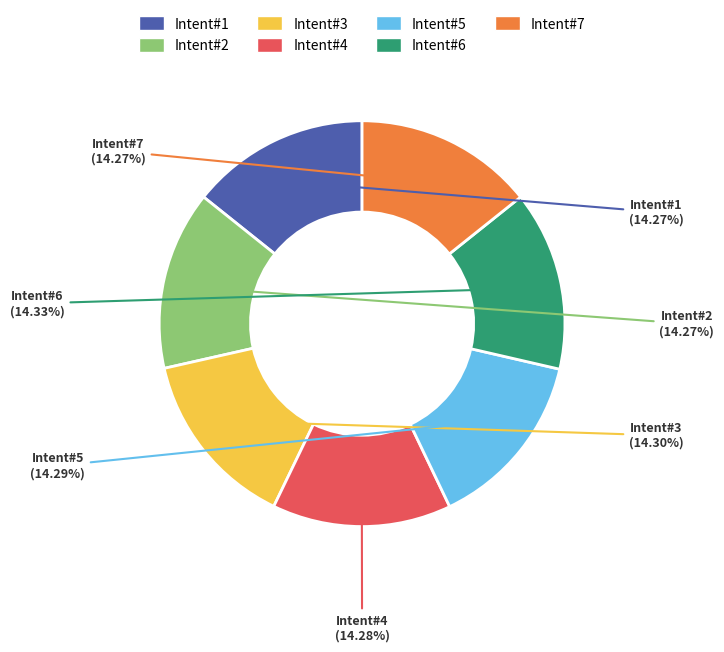

Is there any slice that represents more than half of the pie?

No